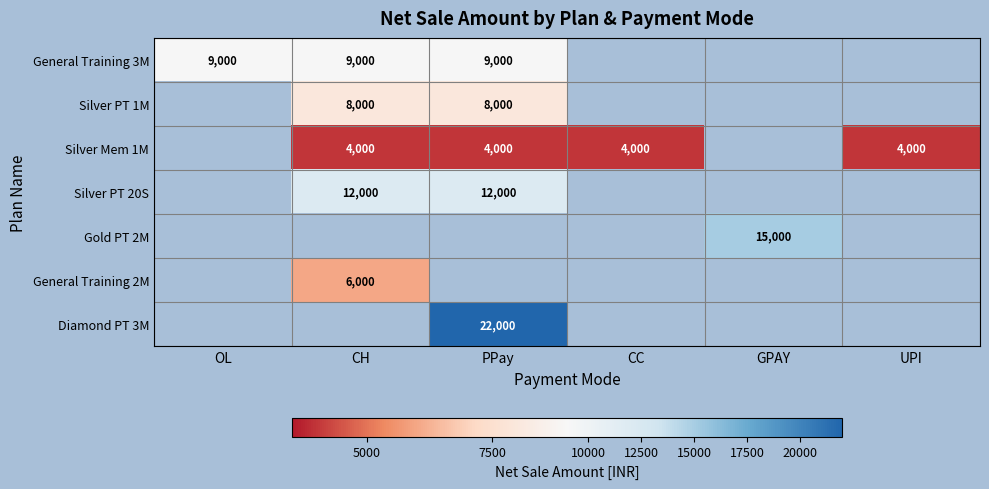

Which has a higher value, UPI or GPAY?

GPAY